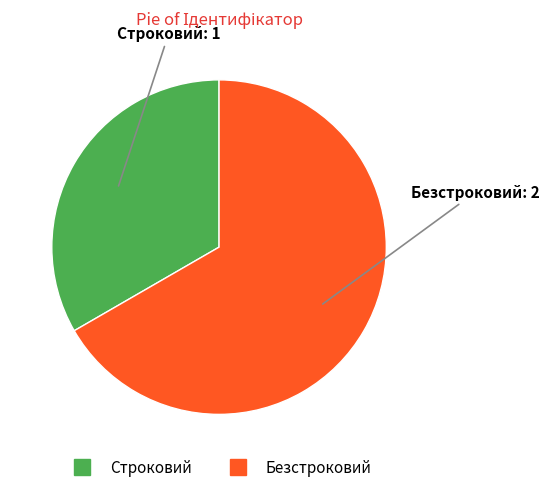

What is the largest slice in the pie chart?

Безстроковий